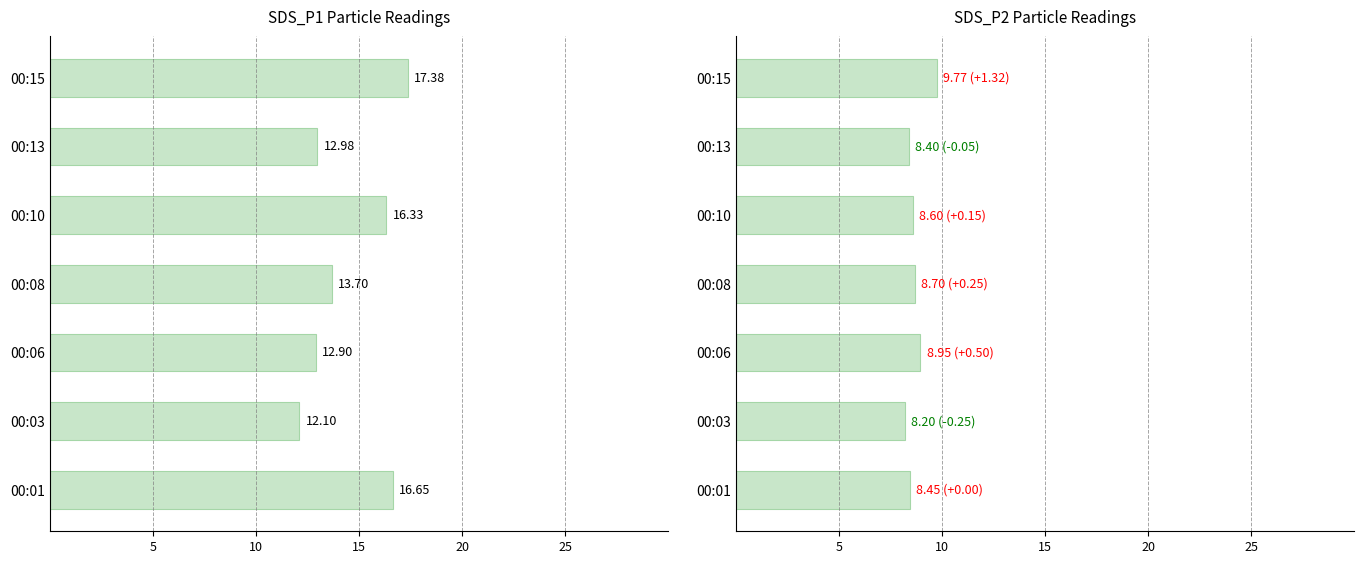

What is the minimum value for SDS_P2?

8.2